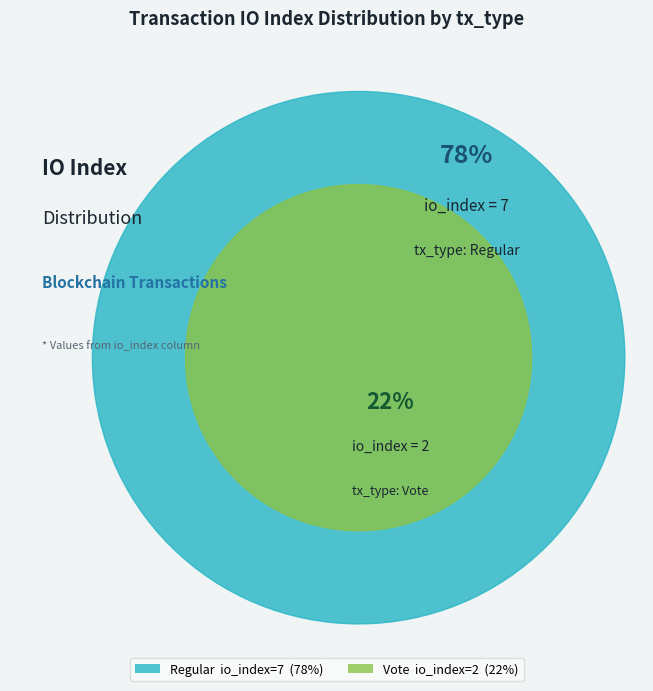

To the nearest percent, what portion does Regular (io_index=7) represent?

78%